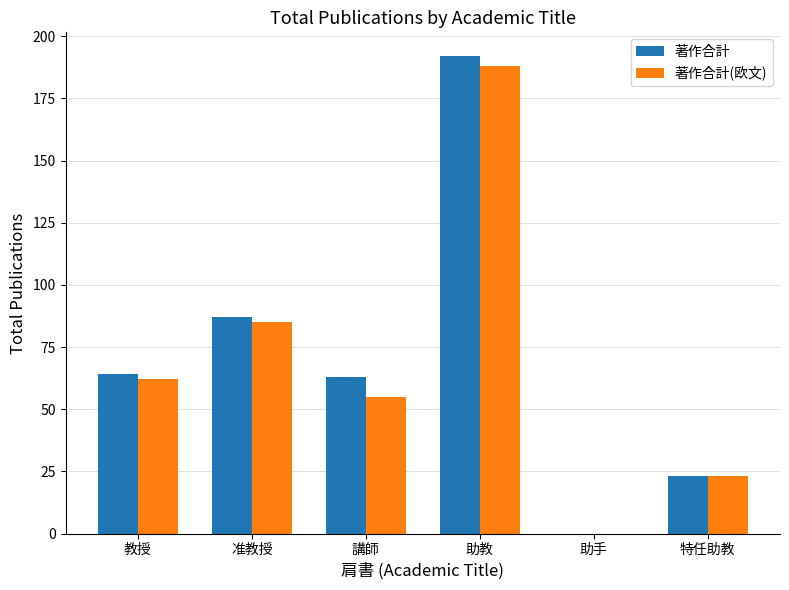

What is the total value across all series at 講師?

118